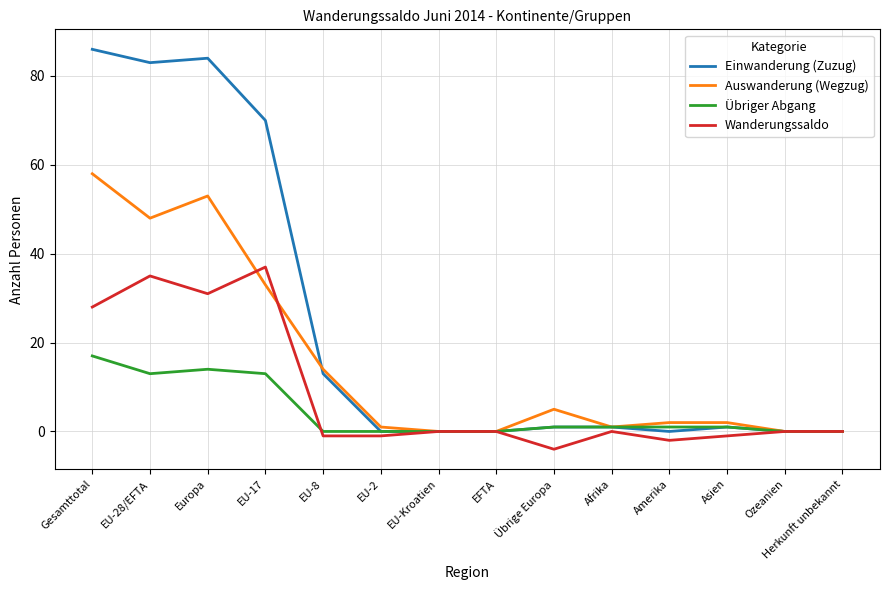

What position from the right is EFTA?

7